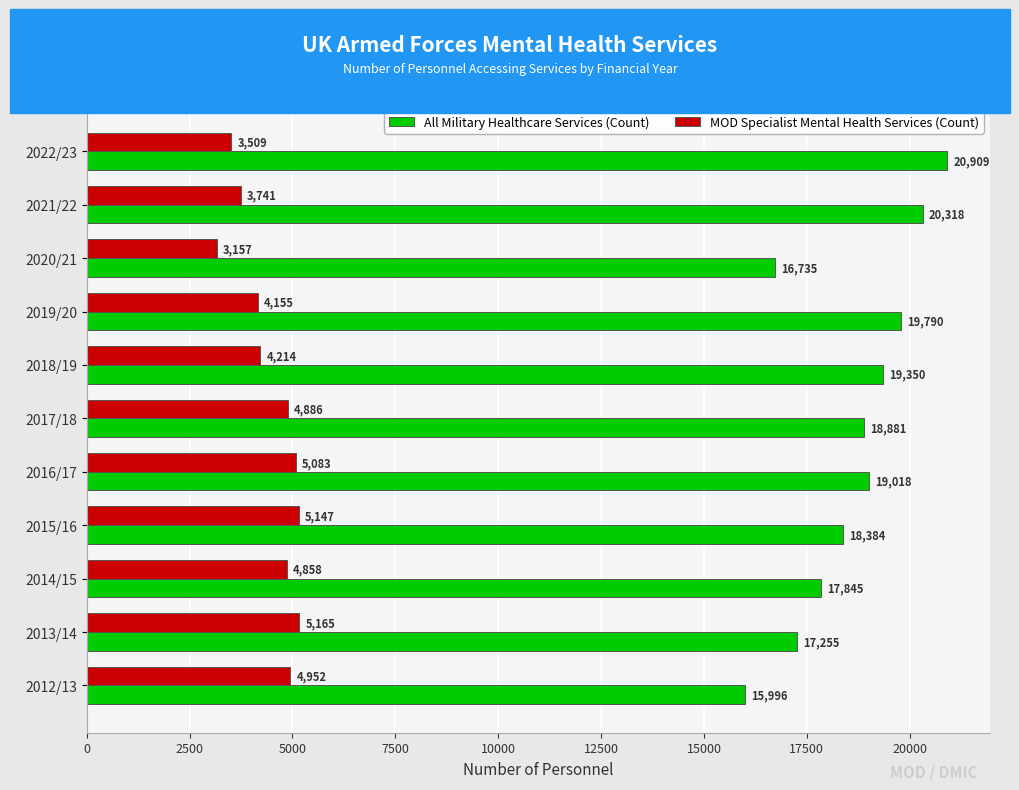

Rank the series by their average value, from lowest to highest.

MOD Specialist Mental Health Services (Count), All Military Healthcare Services (Count)